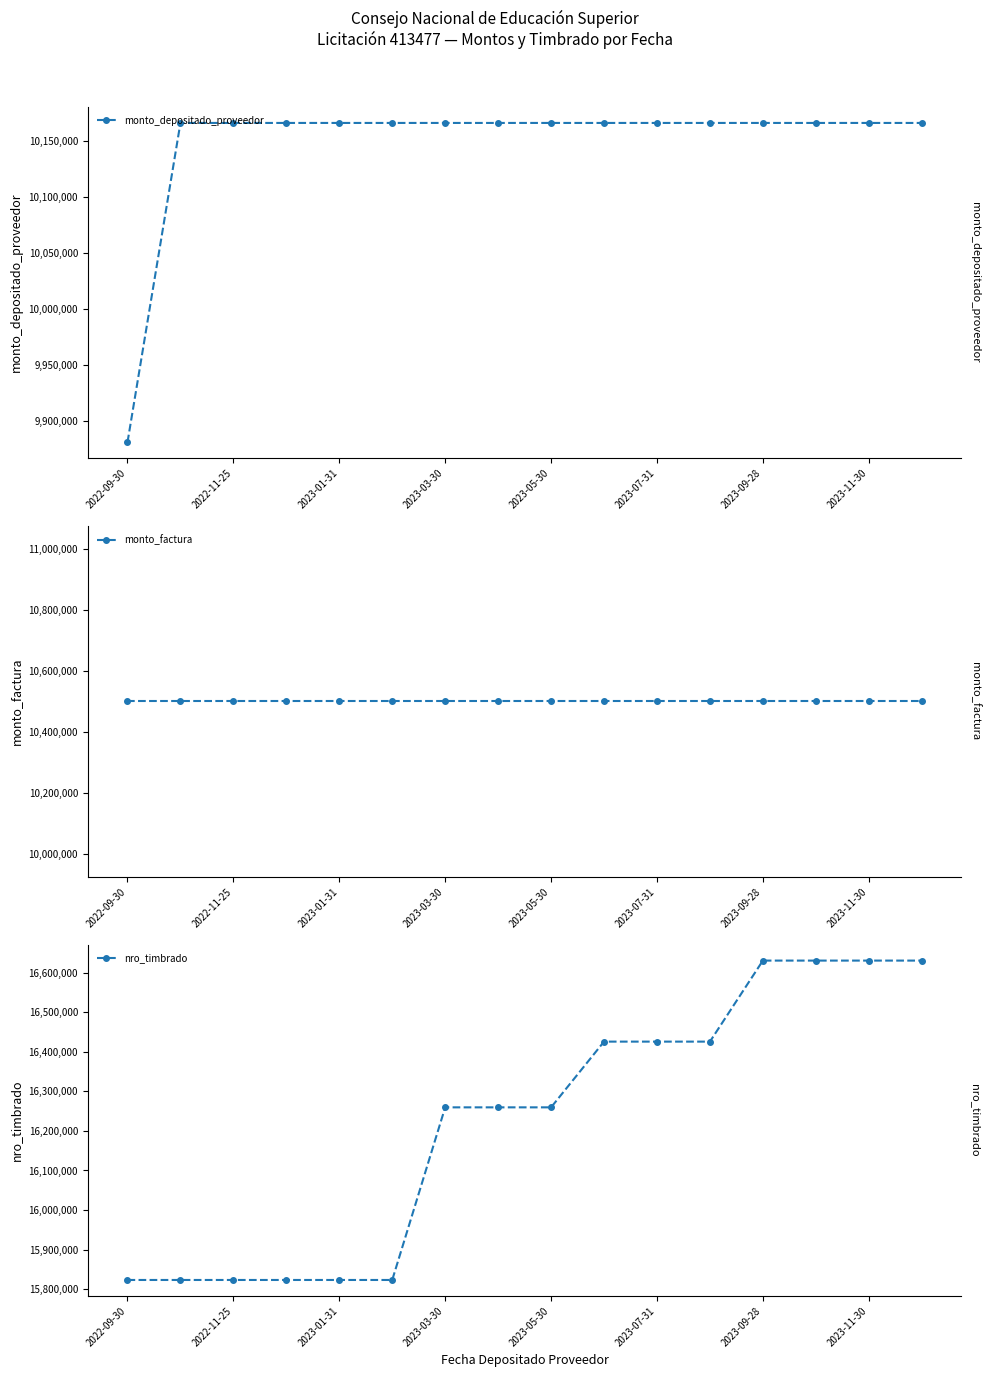

True or false: nro_timbrado has more than 0 points higher than both neighbors.

False